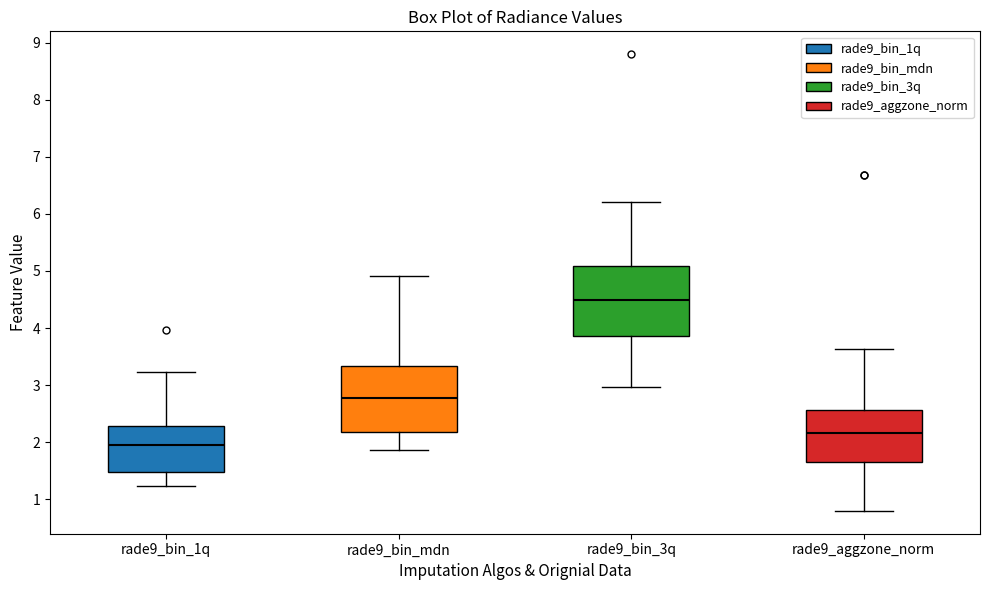

Reading left to right, read every box against the y-axis: the position of its median line, the range the box covers, and the ends of its whiskers. The values are not printed on the chart, so give them approximately, as read against the axis.

rade9_bin_1q: median 1.9, box 1.5 to 2.3, whiskers 1.2 to 3.2
rade9_bin_mdn: median 2.8, box 2.2 to 3.3, whiskers 1.9 to 4.9
rade9_bin_3q: median 4.5, box 3.9 to 5.1, whiskers 3.0 to 6.2
rade9_aggzone_norm: median 2.2, box 1.7 to 2.6, whiskers 0.8 to 3.6